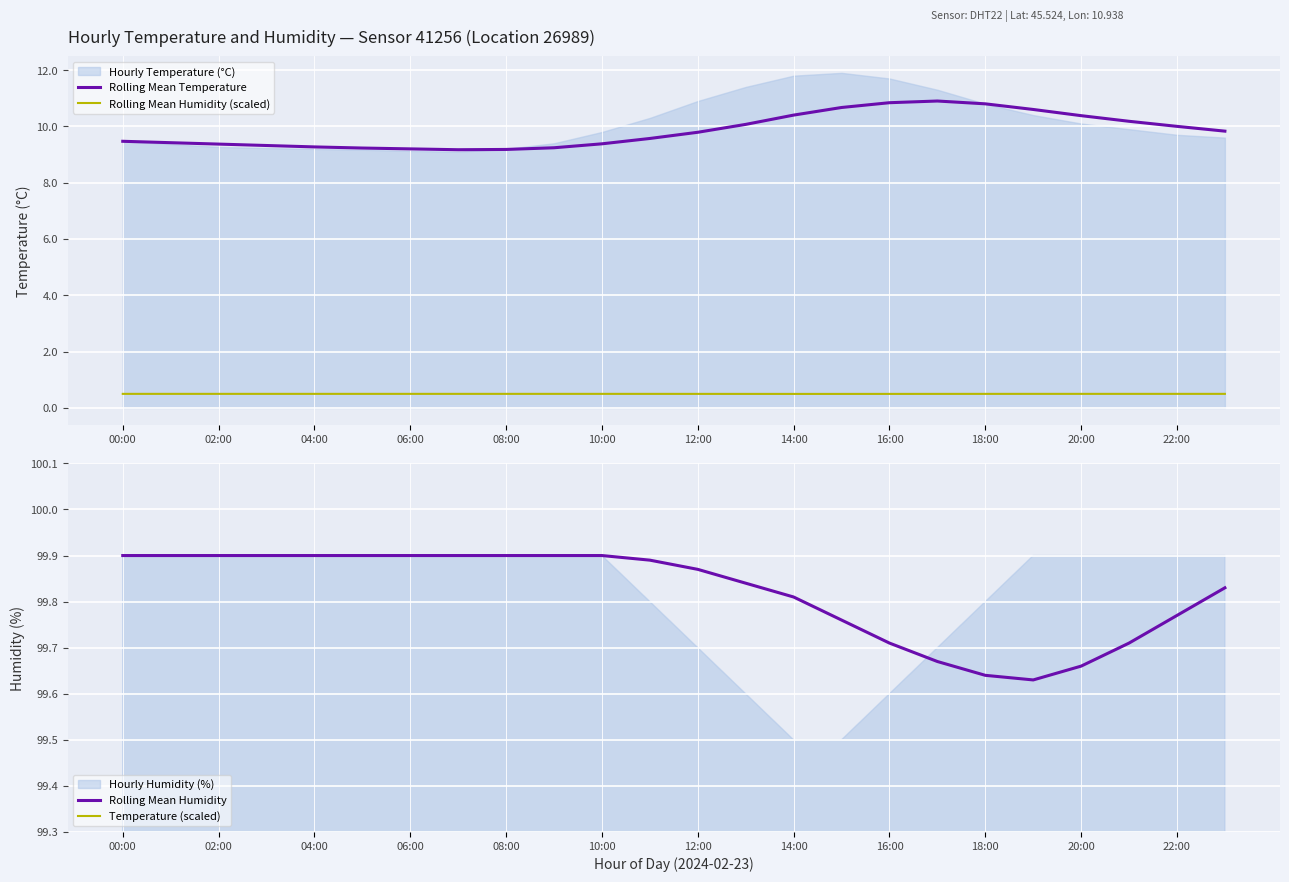

What is the highest value of the Rolling Mean Humidity (scaled) series?

0.5